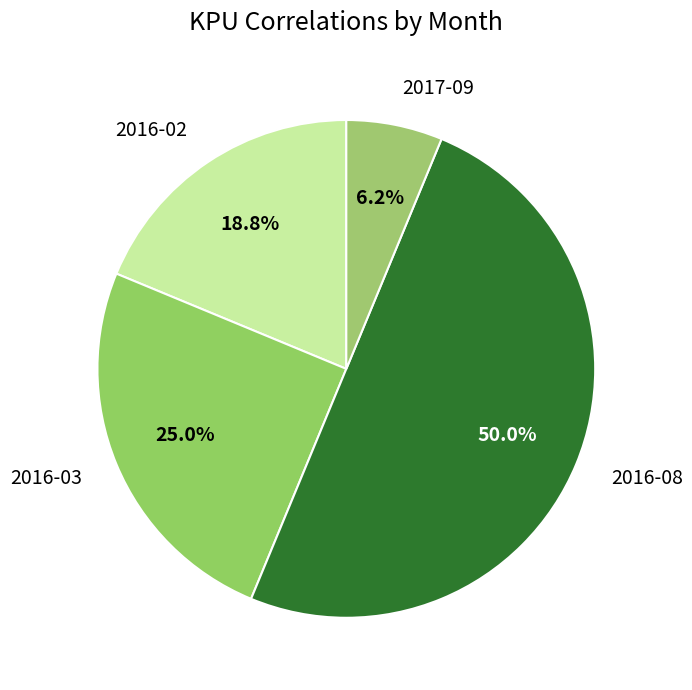

Which has a higher value, 2017-09 or 2016-08?

2016-08